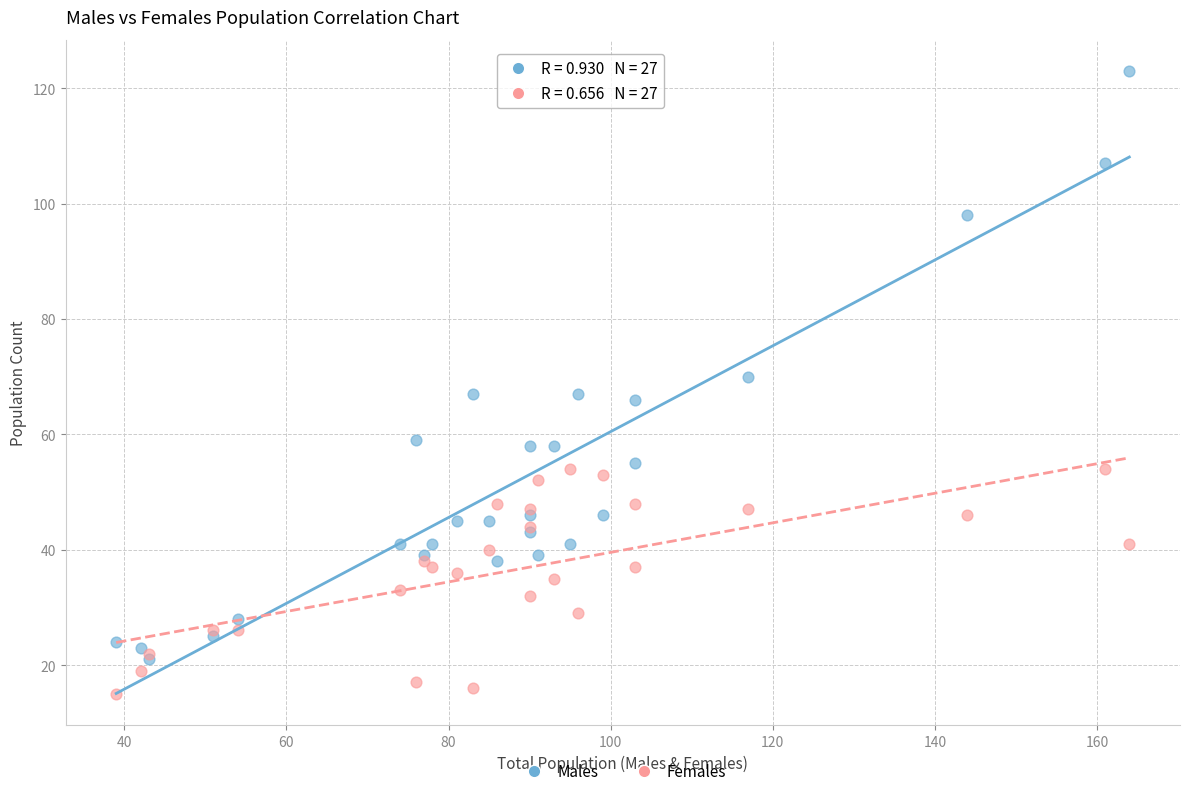

In the Males series, what Y value is closest to 72?

70